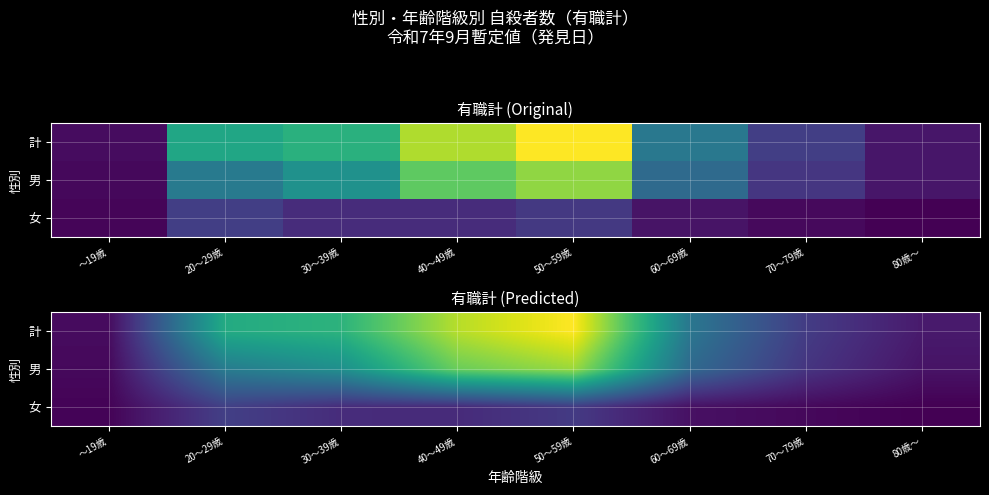

Which label corresponds to the largest value in the chart?

50～59歳